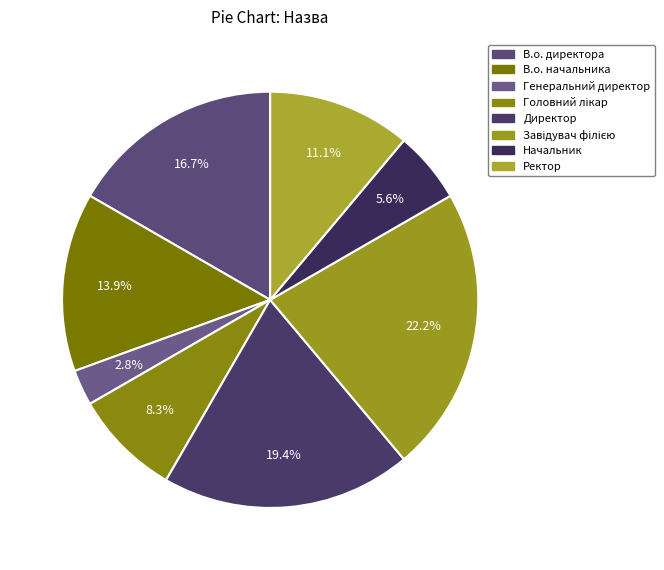

What is the smallest slice in the pie chart?

Генеральний директор